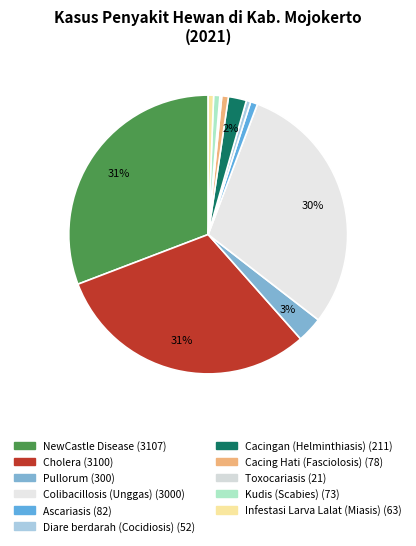

To the nearest percent, what portion does Cacing Hati (Fasciolosis) represent?

1%